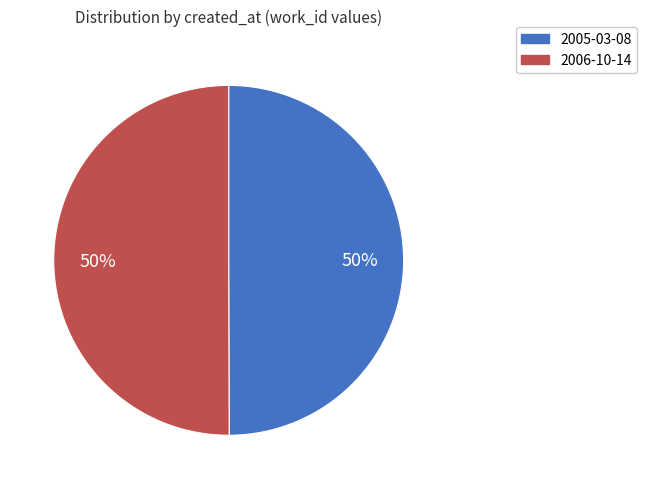

The 2005-03-08 slice represents 65% of the pie. True or false?

False